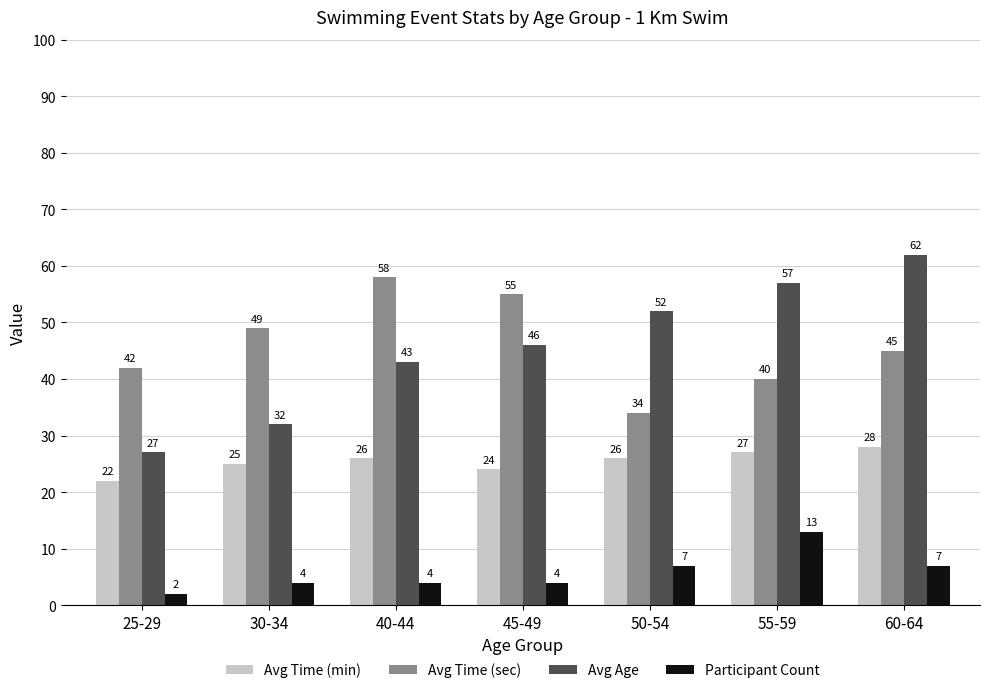

Is it true that Avg Time (sec) equals 78 at 30-34?

False